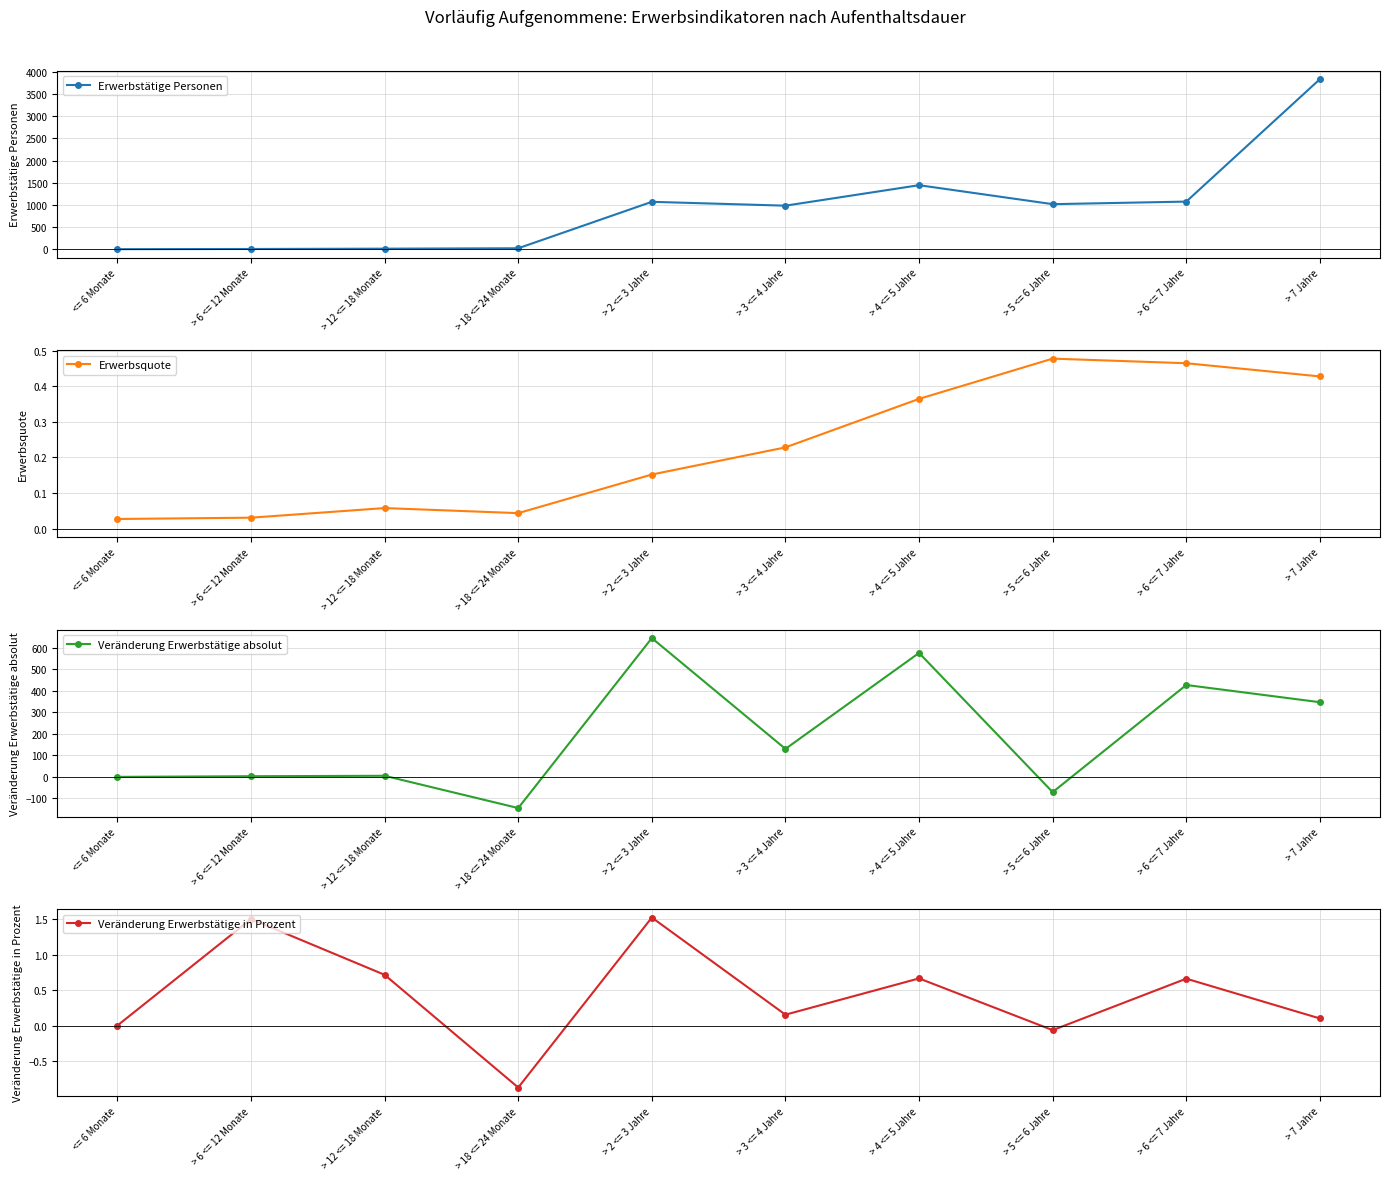

The value of Erwerbsquote at > 12 <= 18 Monate is 0.1. True or false?

True